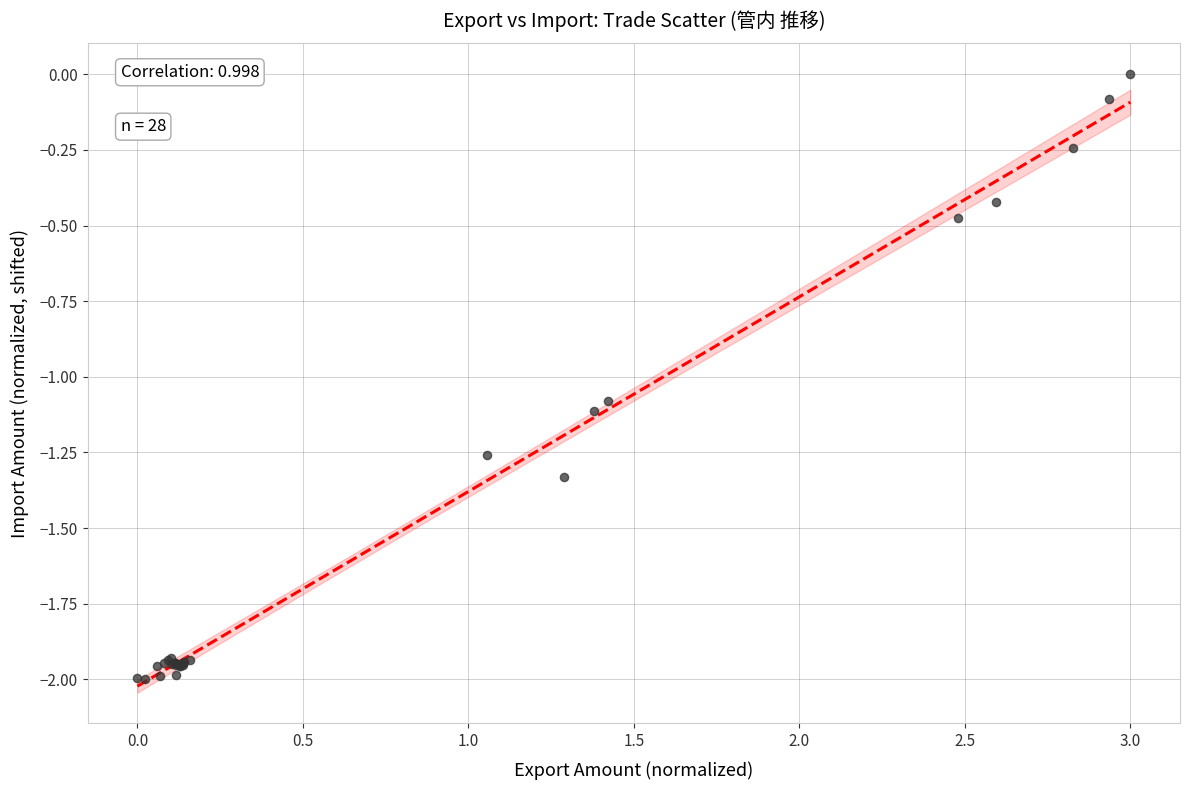

What Y value in the scatter plot is closest to -1?

-1.1